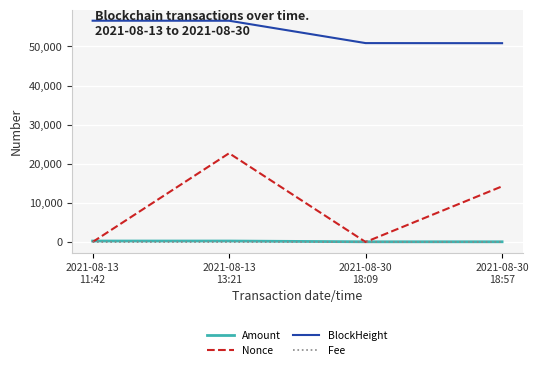

True or false: BlockHeight and Amount intersect in this chart.

False